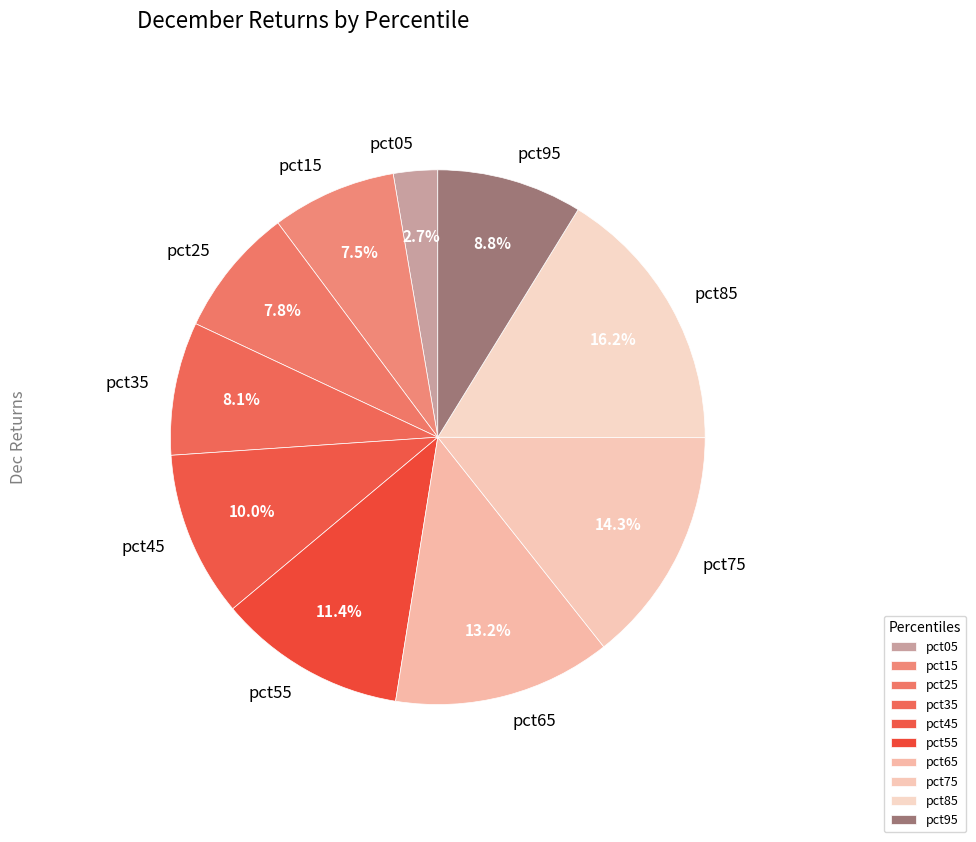

How many segments does this pie chart have?

10